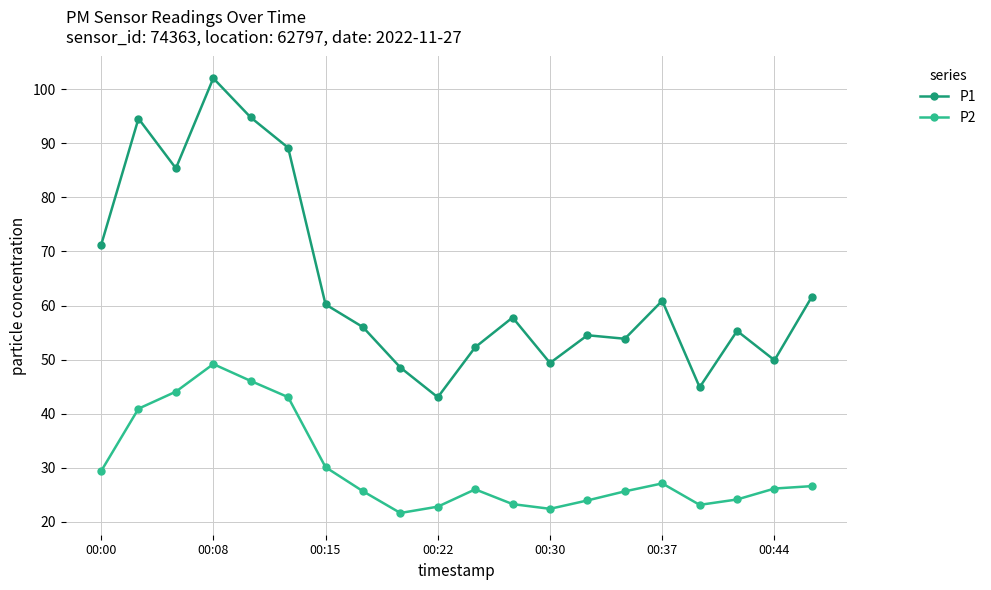

At how many categories does at least one series exceed 63?

6